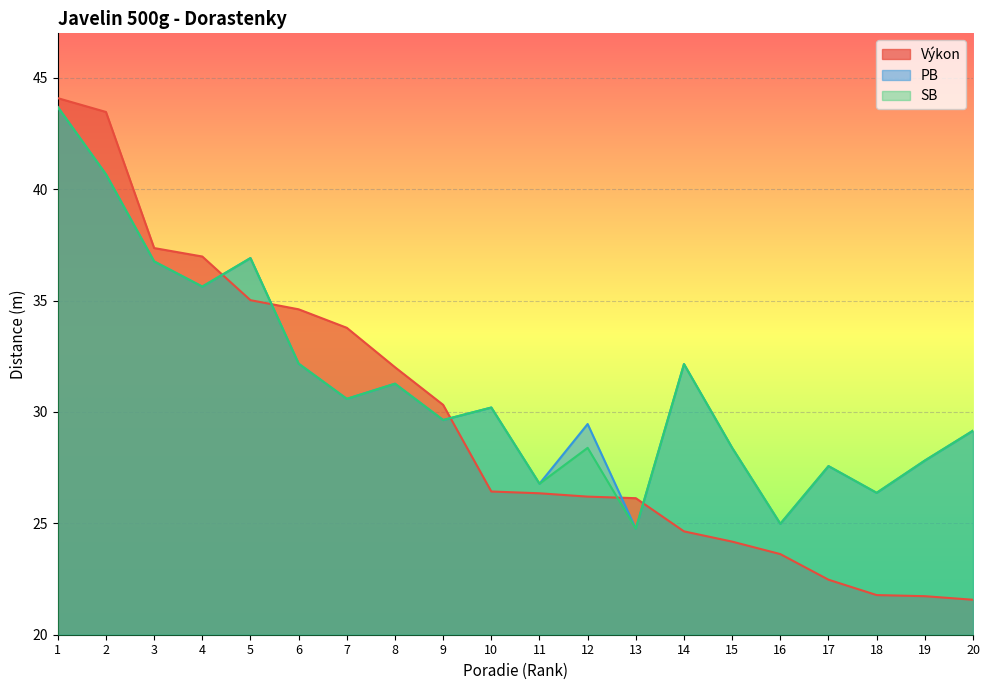

What is the difference between the PB values at 6 and 17?

4.6